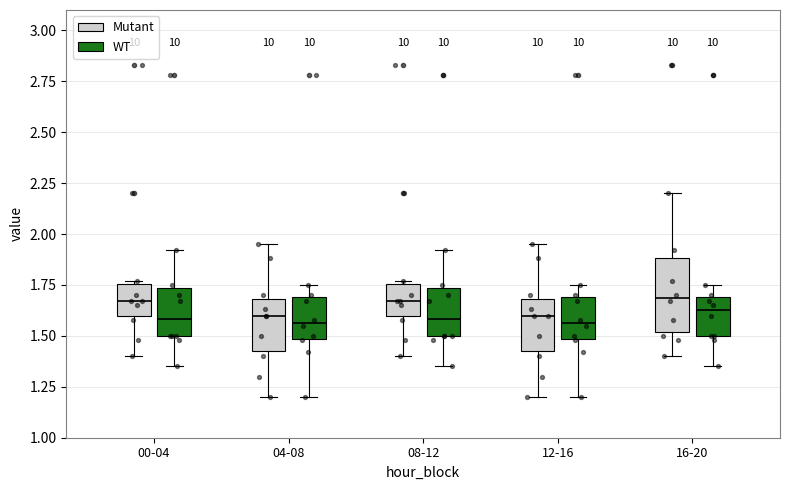

Which box is the tallest, from its lower edge to its upper edge?

16-20 (Mutant)